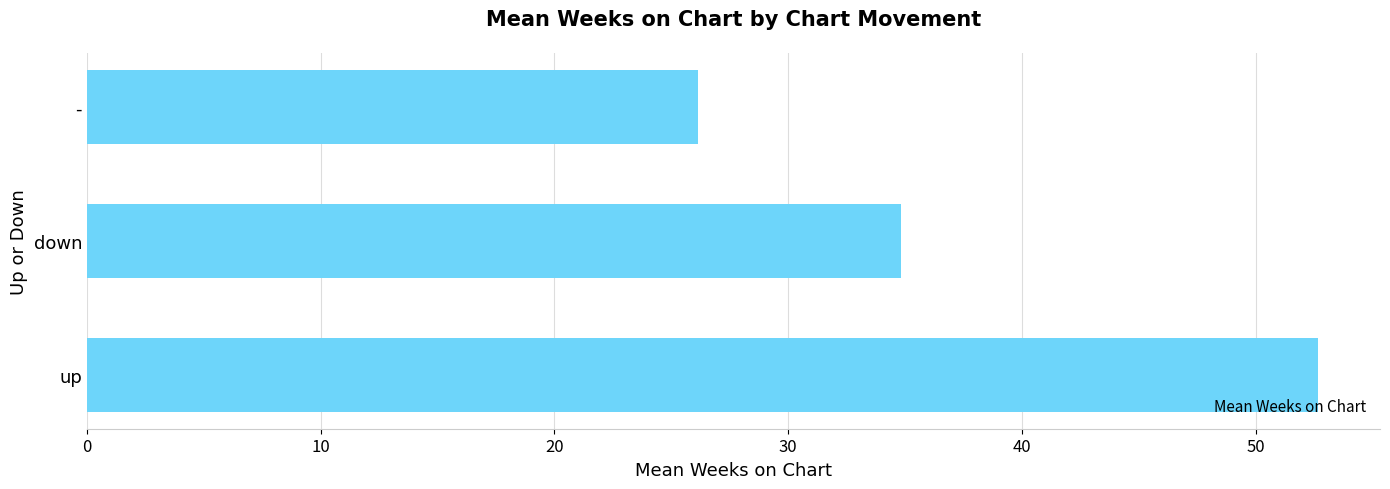

How many values are below 34?

1